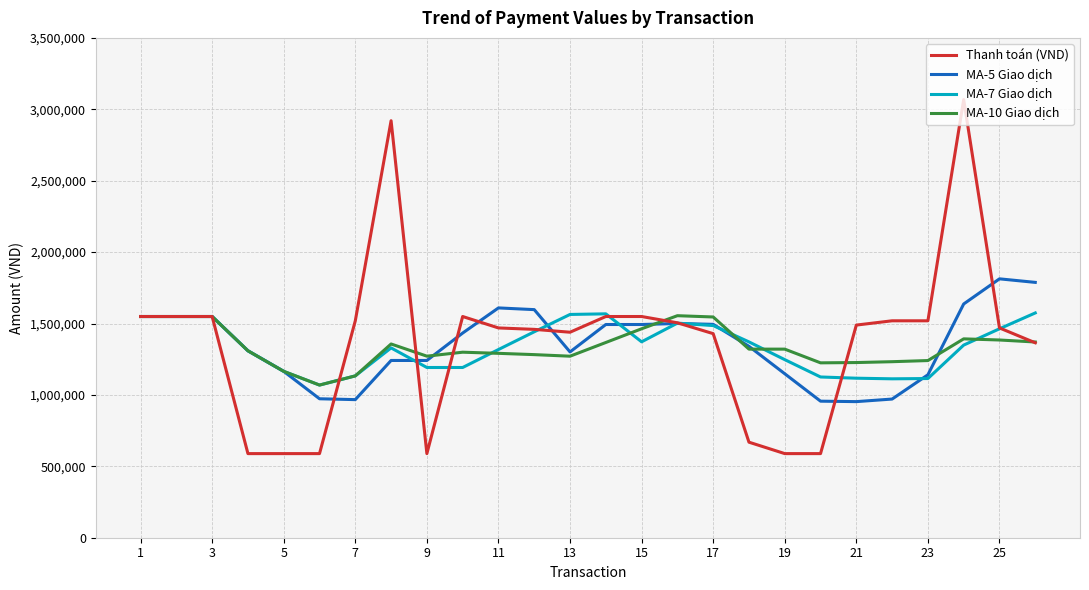

What is the lowest value of the MA-10 Giao dịch series?

1069000.0